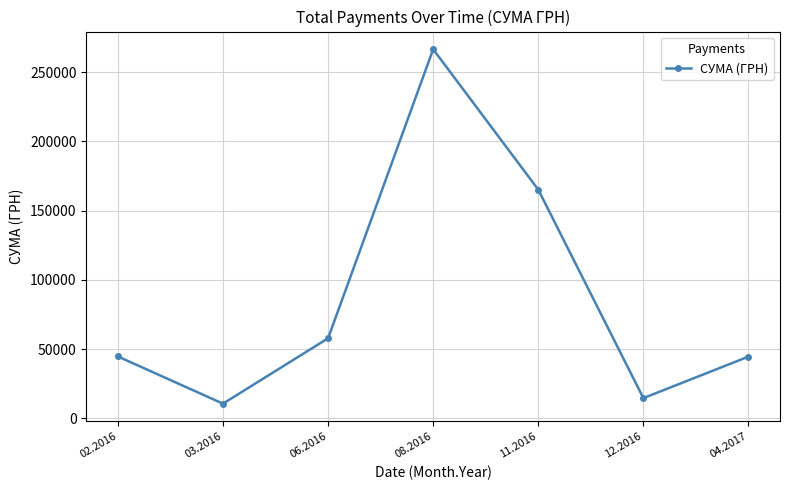

What is the smallest value displayed?

10597.8